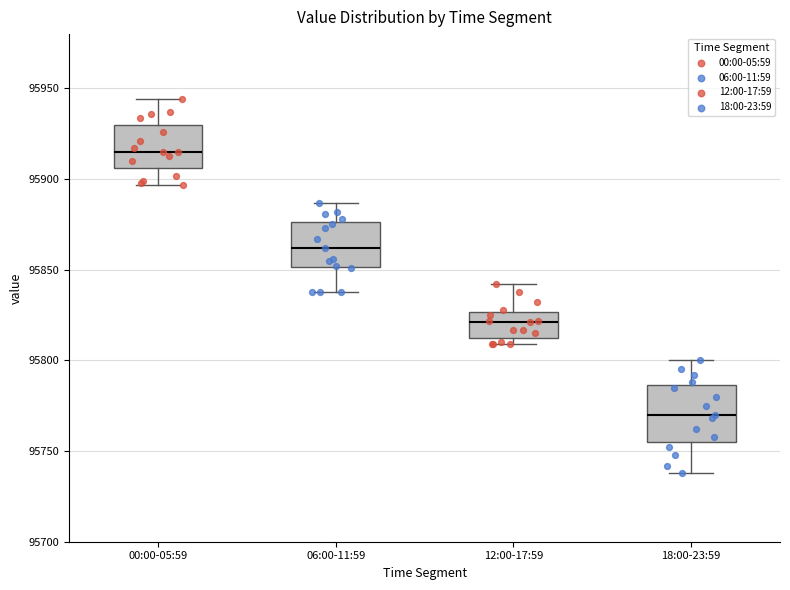

Reading left to right, transcribe this box plot: for each box, give where its median line is, the range the box spans, and where its two whiskers end, as read against the y-axis. The values are not printed on the chart, so give them approximately, as read against the axis.

00:00-05:59: median 95915, box 95905 to 95930, whiskers 95895 to 95945
06:00-11:59: median 95860, box 95850 to 95875, whiskers 95840 to 95885
12:00-17:59: median 95820, box 95815 to 95825, whiskers 95810 to 95840
18:00-23:59: median 95770, box 95755 to 95785, whiskers 95740 to 95800